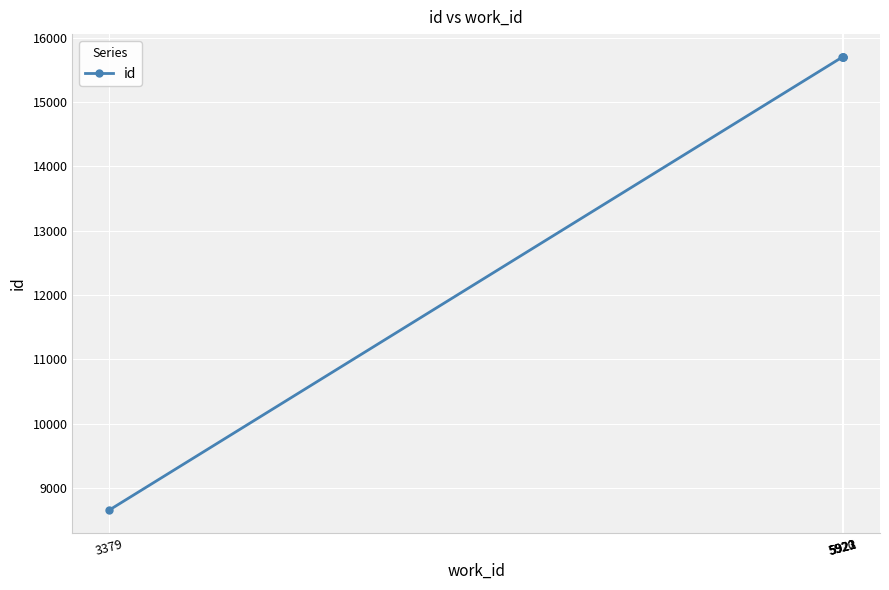

Approximately how many times larger is the value at 5923 compared to 3379?

1.8